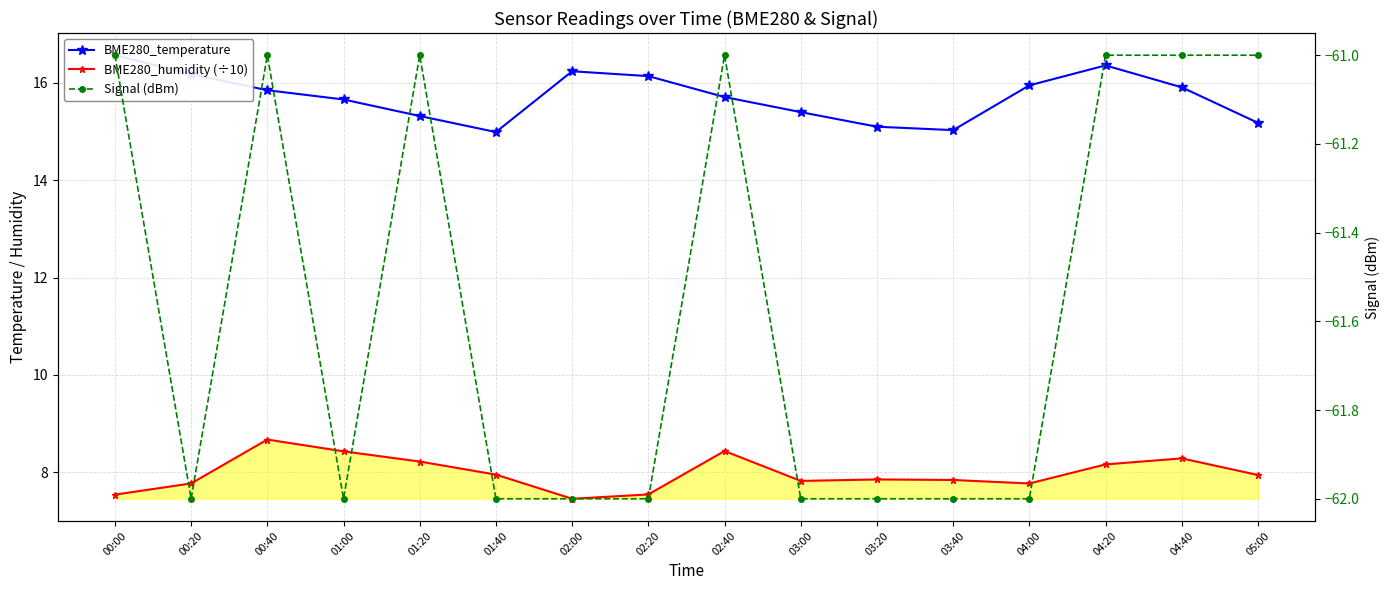

Does the chart display data point markers on the line(s)?

Yes